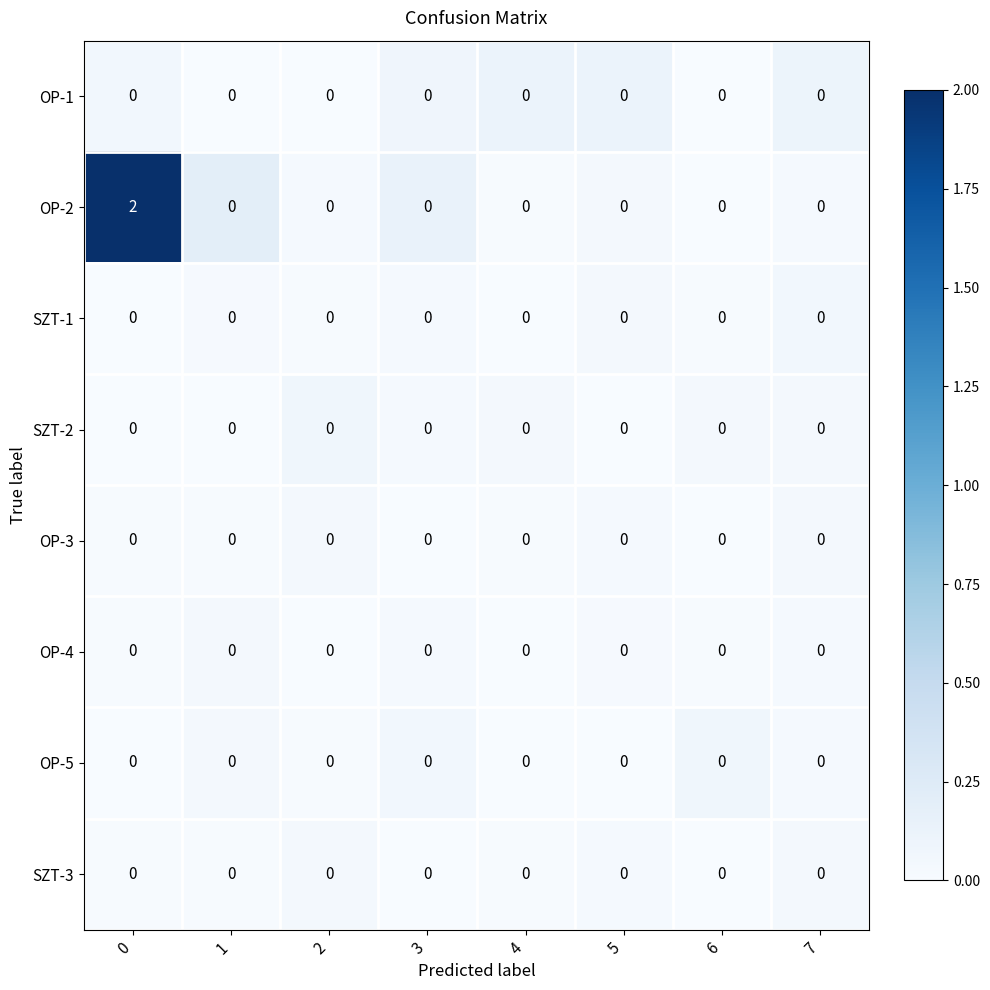

Which series has the widest spread of values?

OP-2